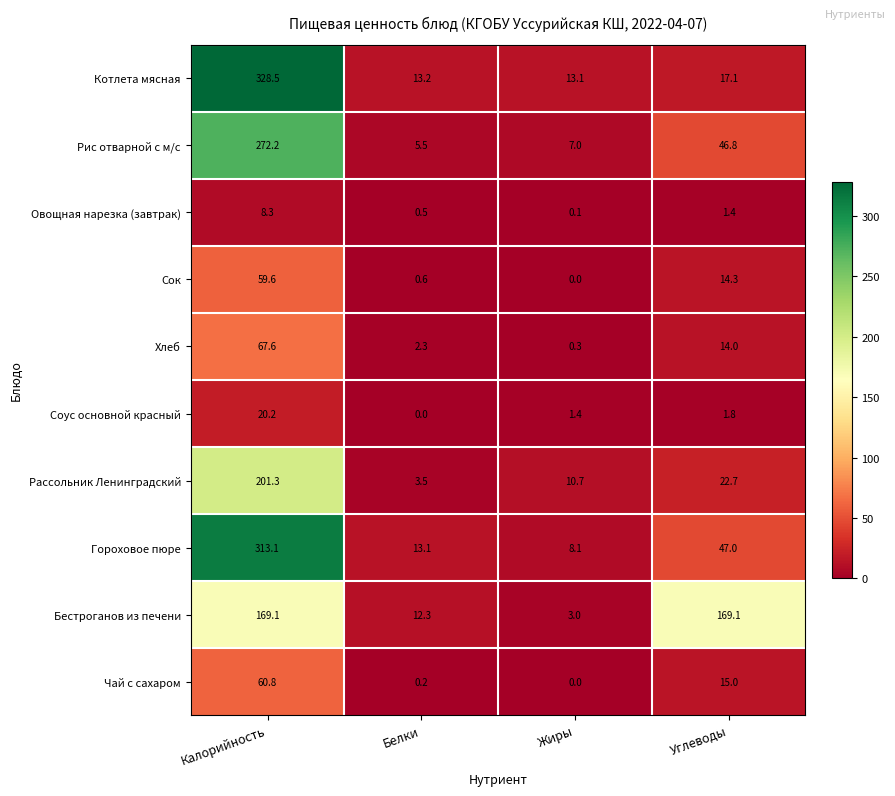

What is the difference between the maximum and minimum values in the Чай с сахаром series?

60.8